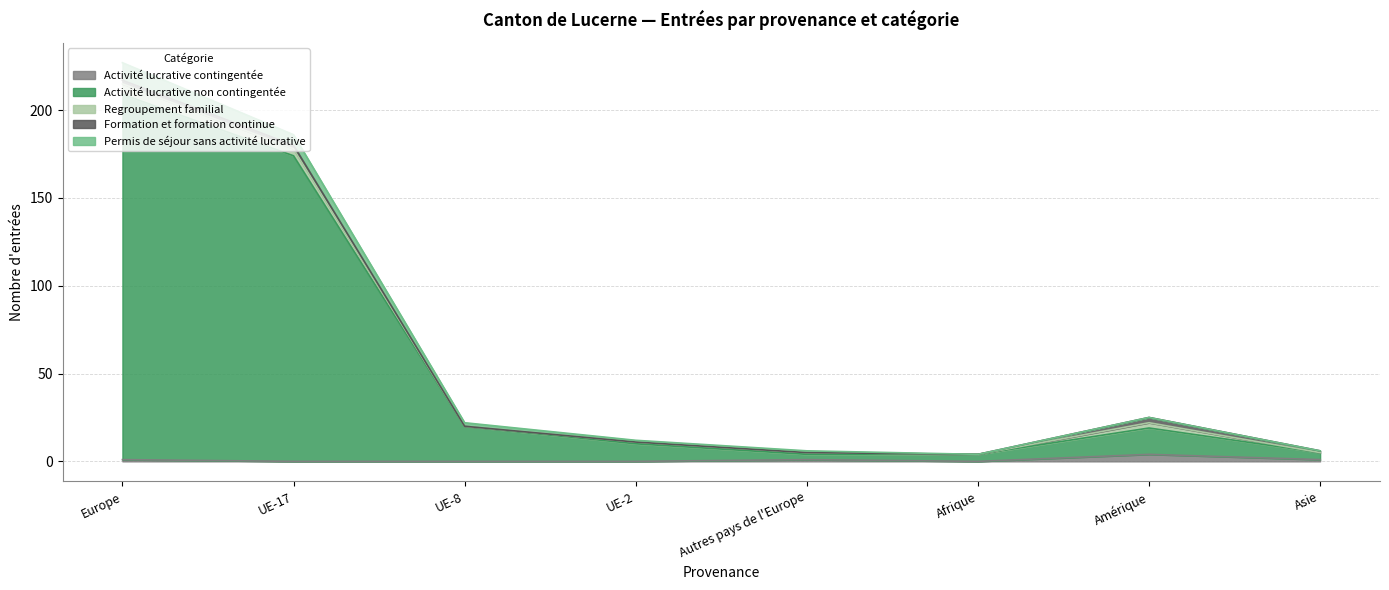

True or false: Regroupement familial has more than 2 points higher than both neighbors.

False